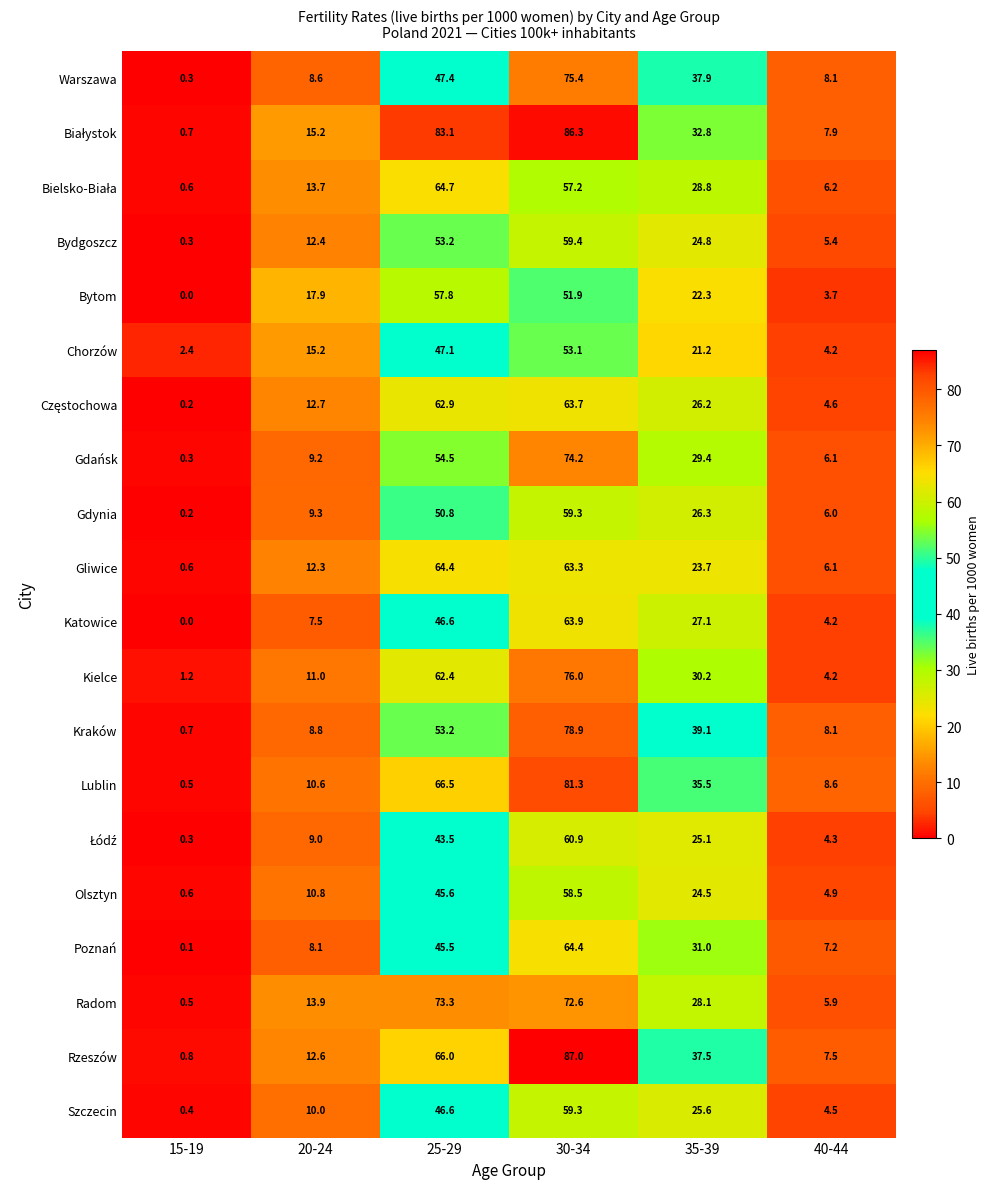

What is the difference between the highest and lowest values at 35-39?

17.9